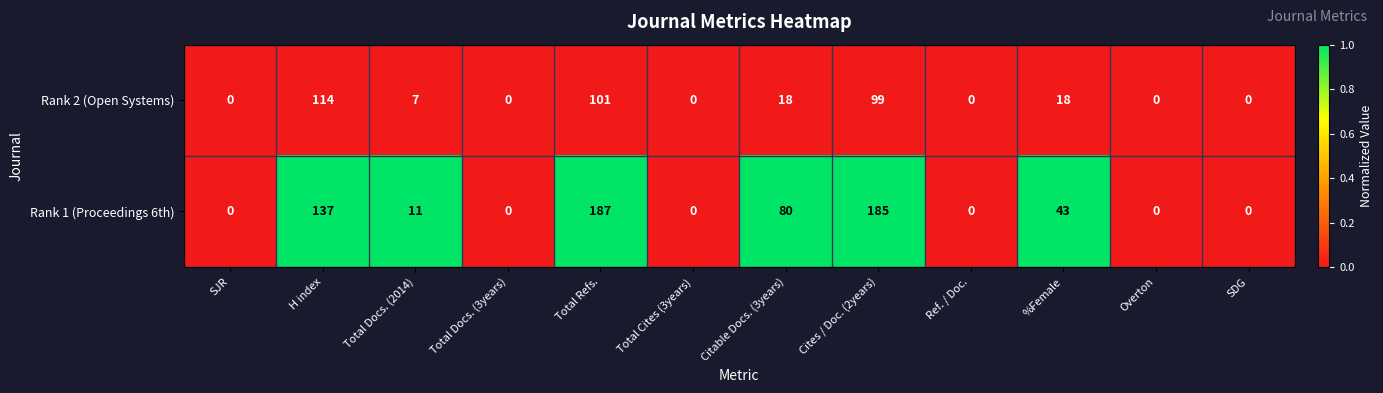

What is the highest value of the Rank 2 (Open Systems) series?

114